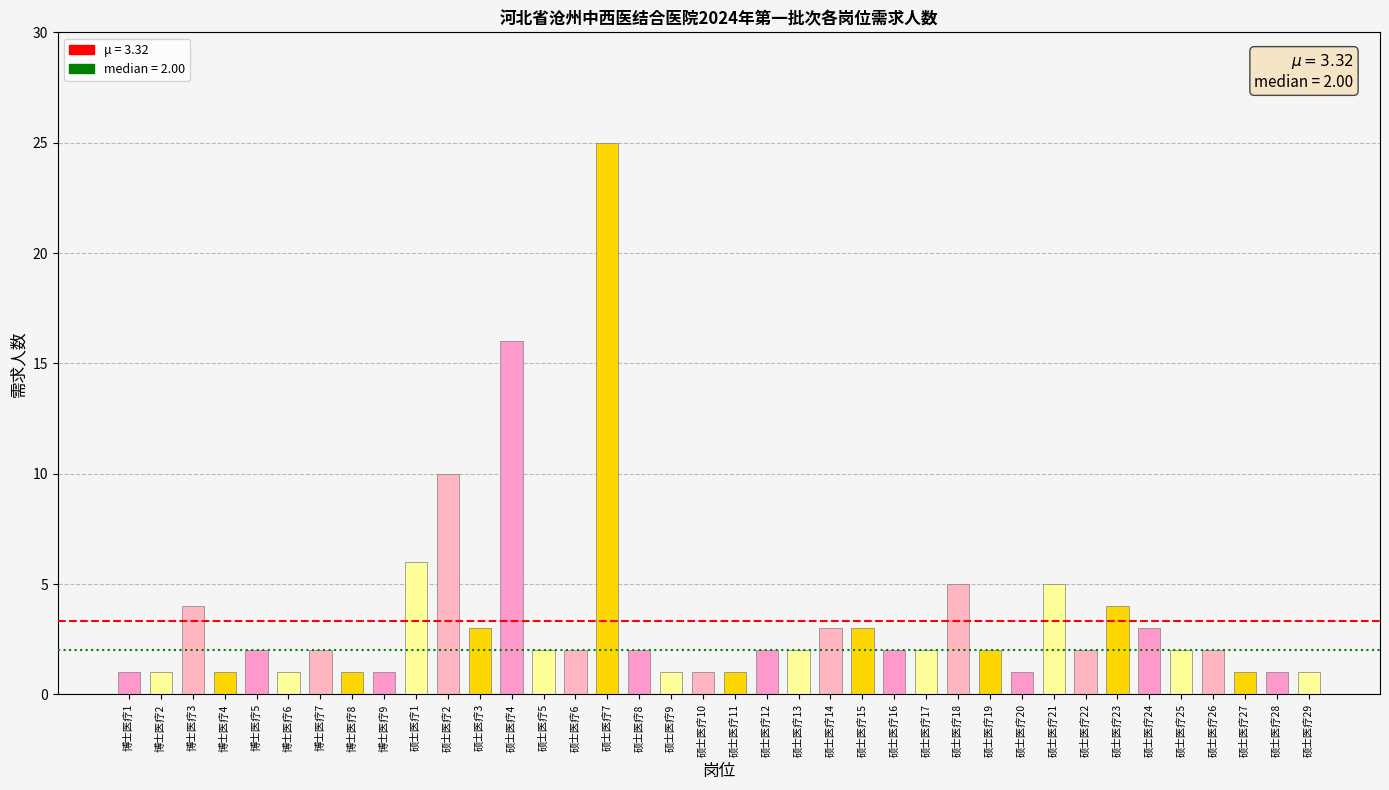

What is the greatest value displayed?

25